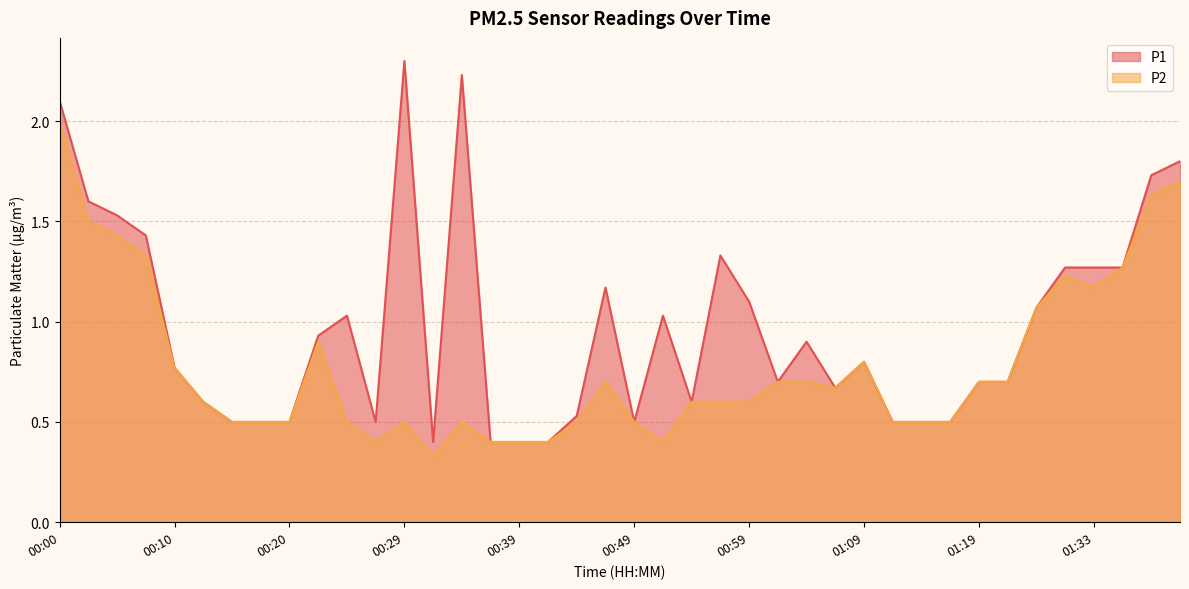

What is the maximum value for P1?

2.3